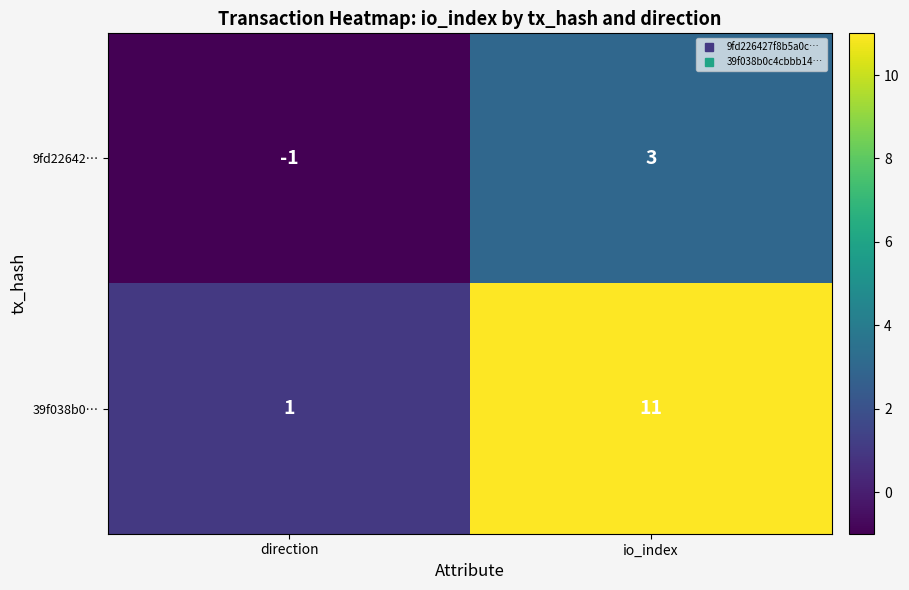

At direction, list the series in order from largest to smallest.

39f038b0…, 9fd22642…